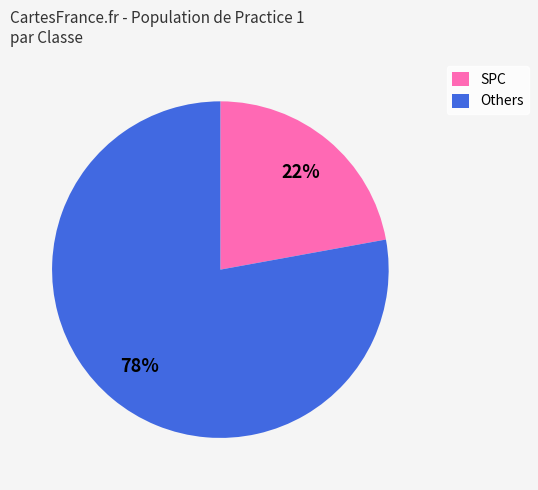

What percentage is the SPC slice, to the nearest percent?

22%